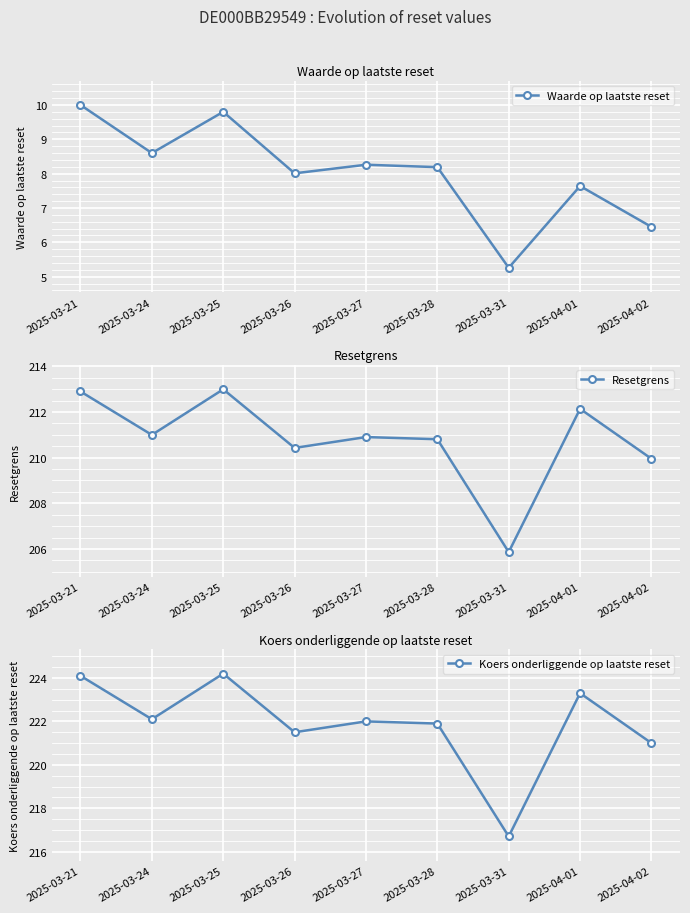

Which category has the lowest value across all series?

2025-03-31